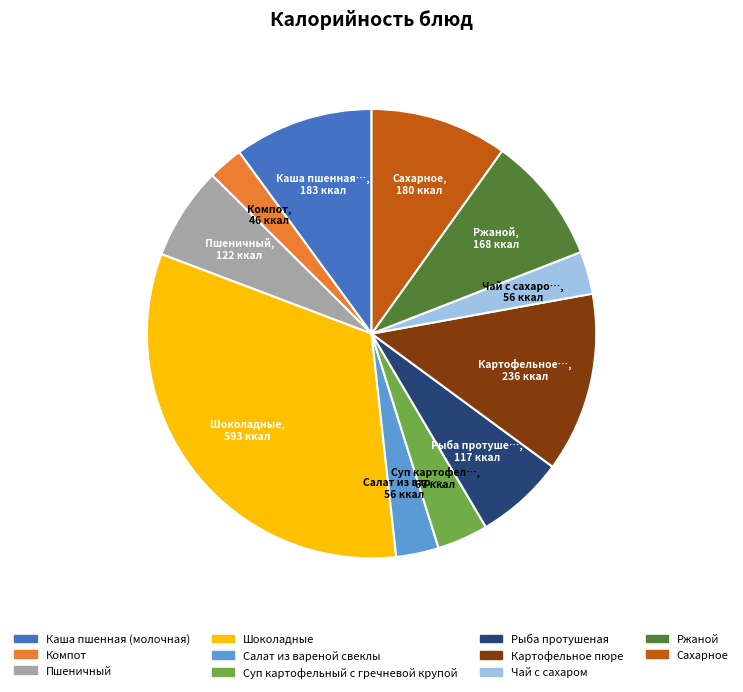

Which category has the biggest portion of the pie?

Шоколадные